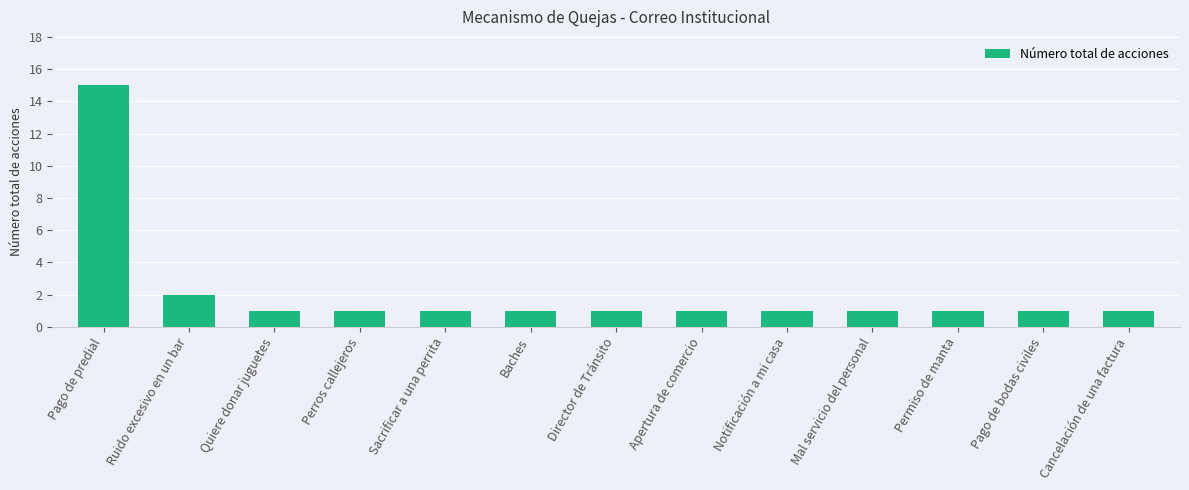

True or false: the data shows 0 at Baches.

False